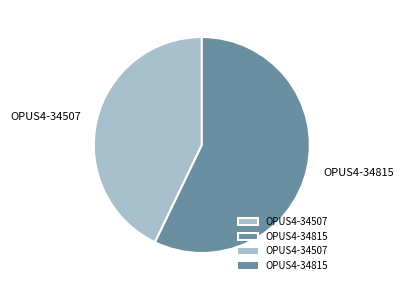

Does OPUS4-34507 represent more than half of the total?

No